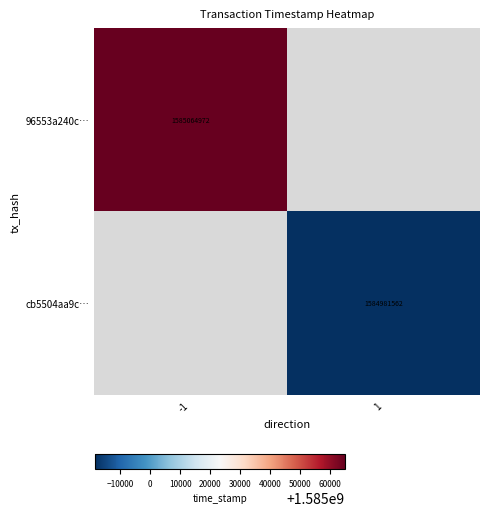

The value of cb5504aa9c… at -1 is 0.3. True or false?

False